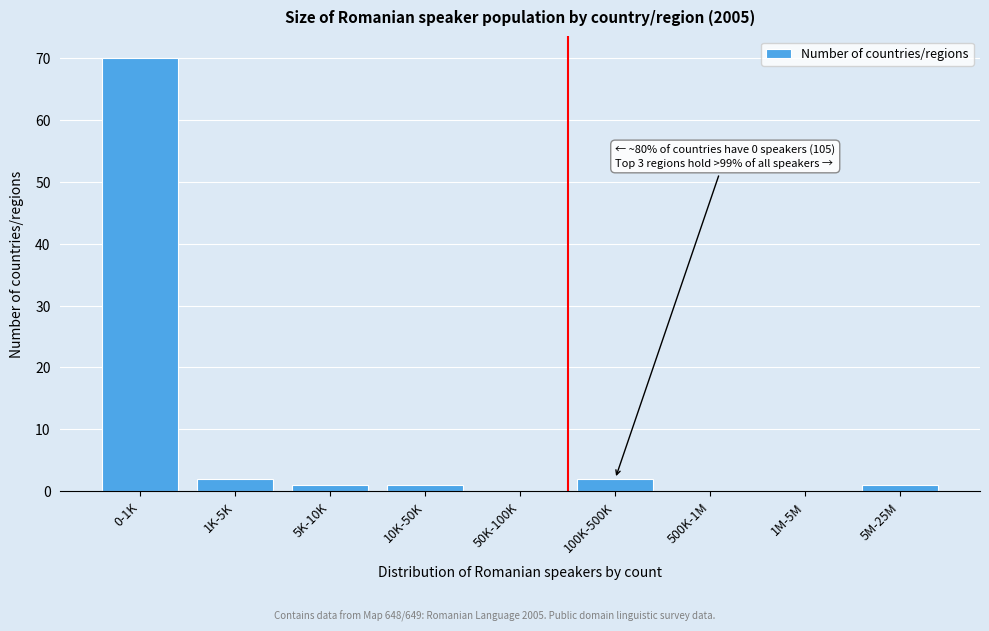

What is the sum of all values?

77